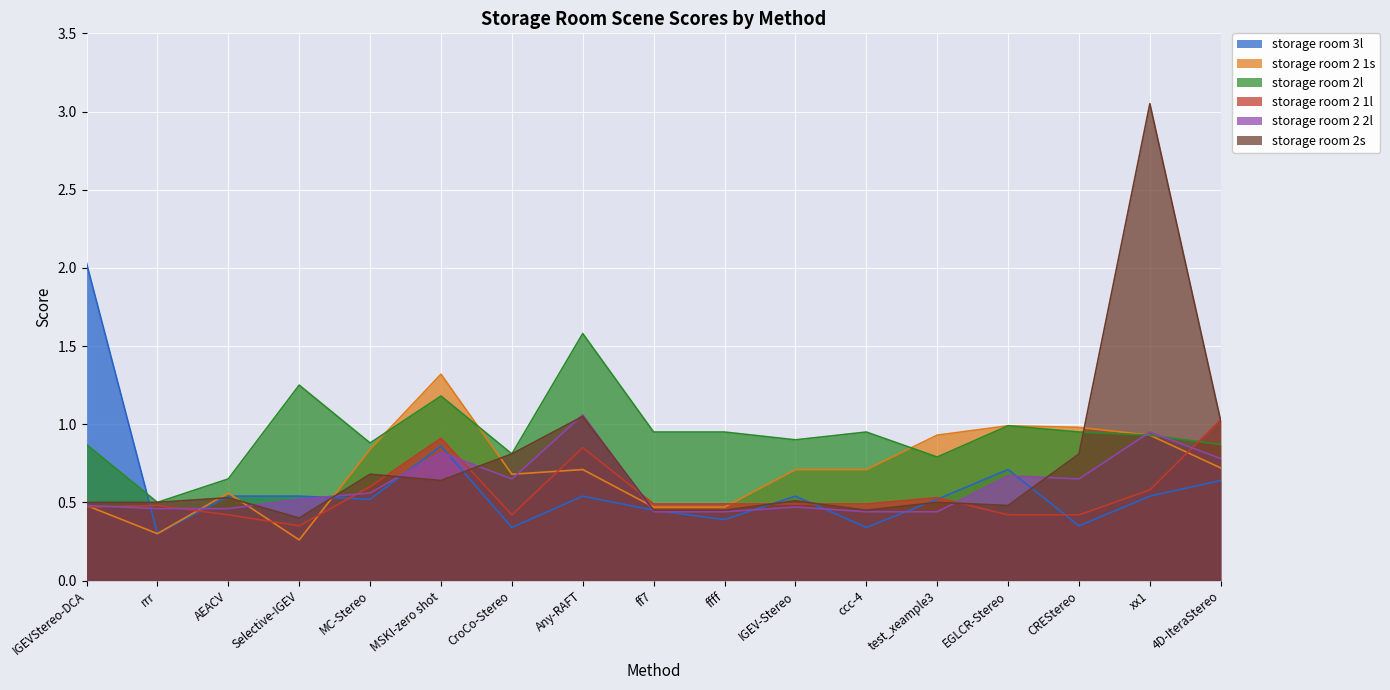

Which has a higher value, test_xeample3 or CroCo-Stereo?

test_xeample3